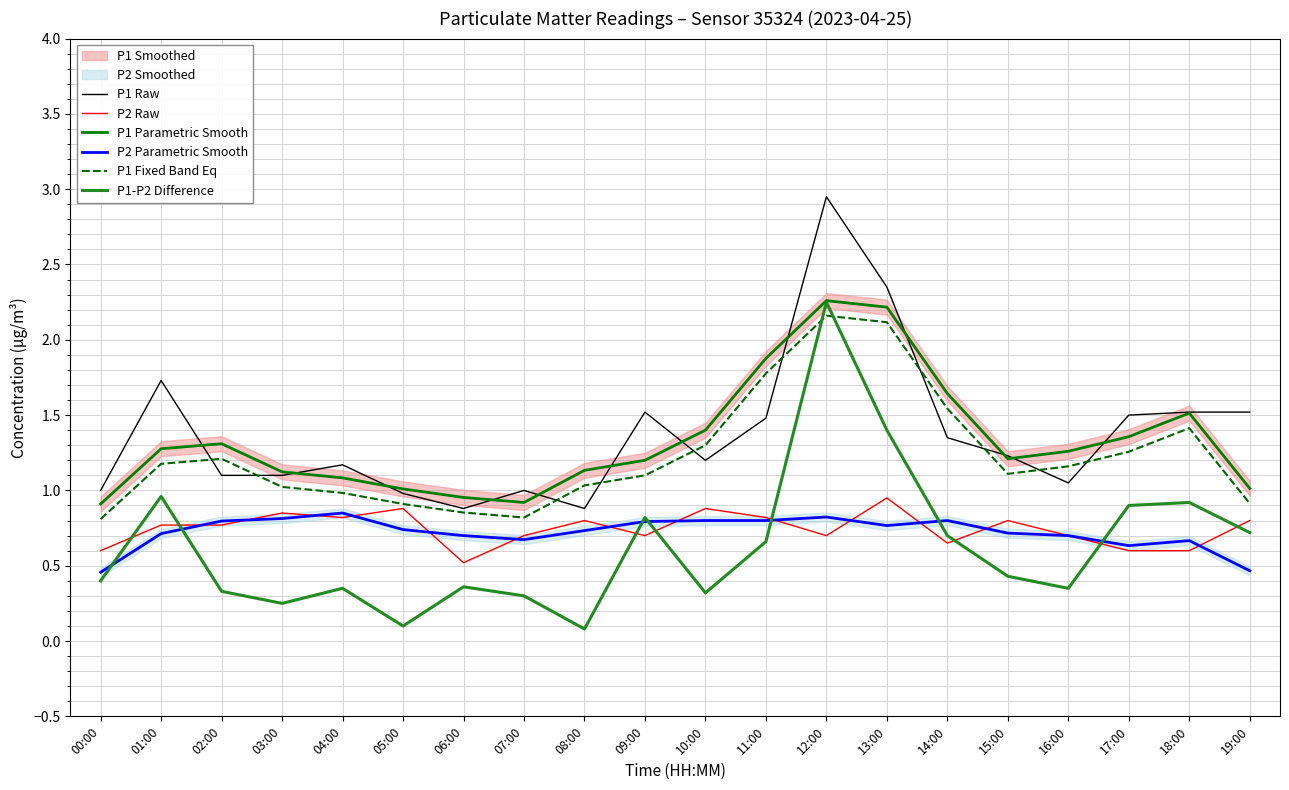

What is the difference between the maximum and minimum values in the P1 Fixed Band Eq series?

1.3